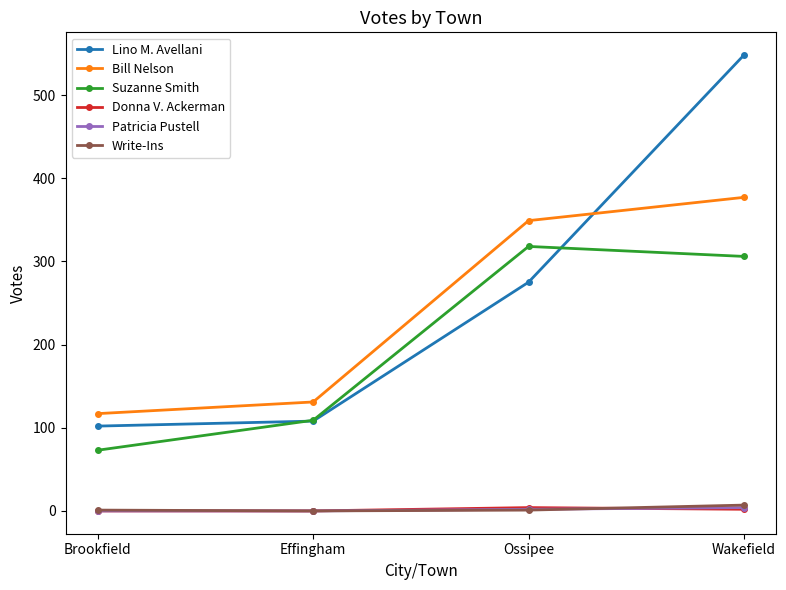

At which category does the chart reach its peak across all series?

Wakefield